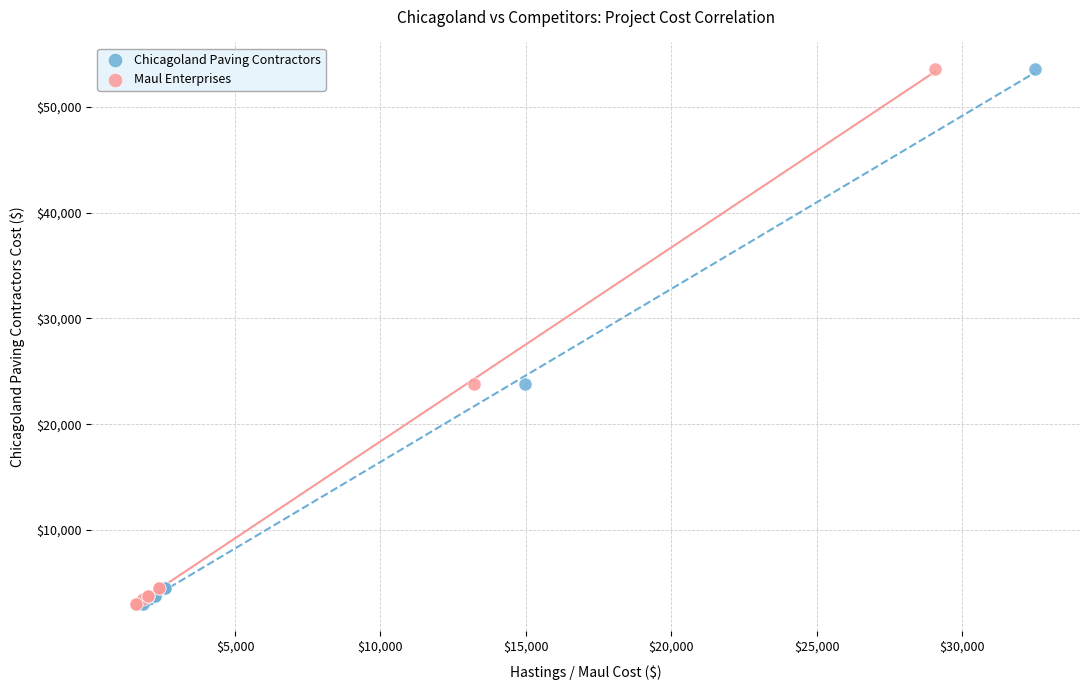

What are all the series names shown in the legend?

Chicagoland Paving Contractors, Maul Enterprises